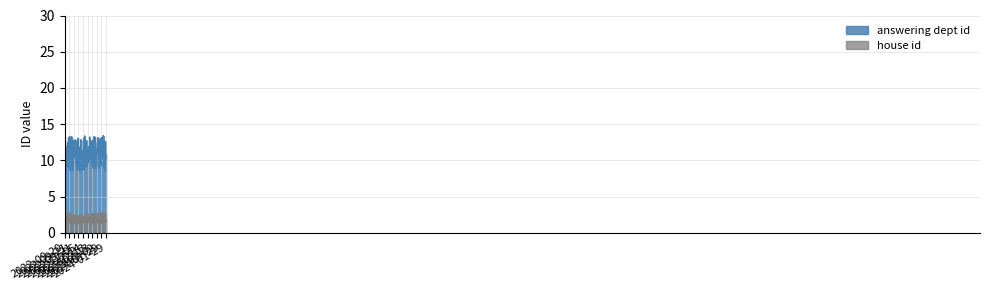

What is the label of the 2nd point from the left?

2022-09-21